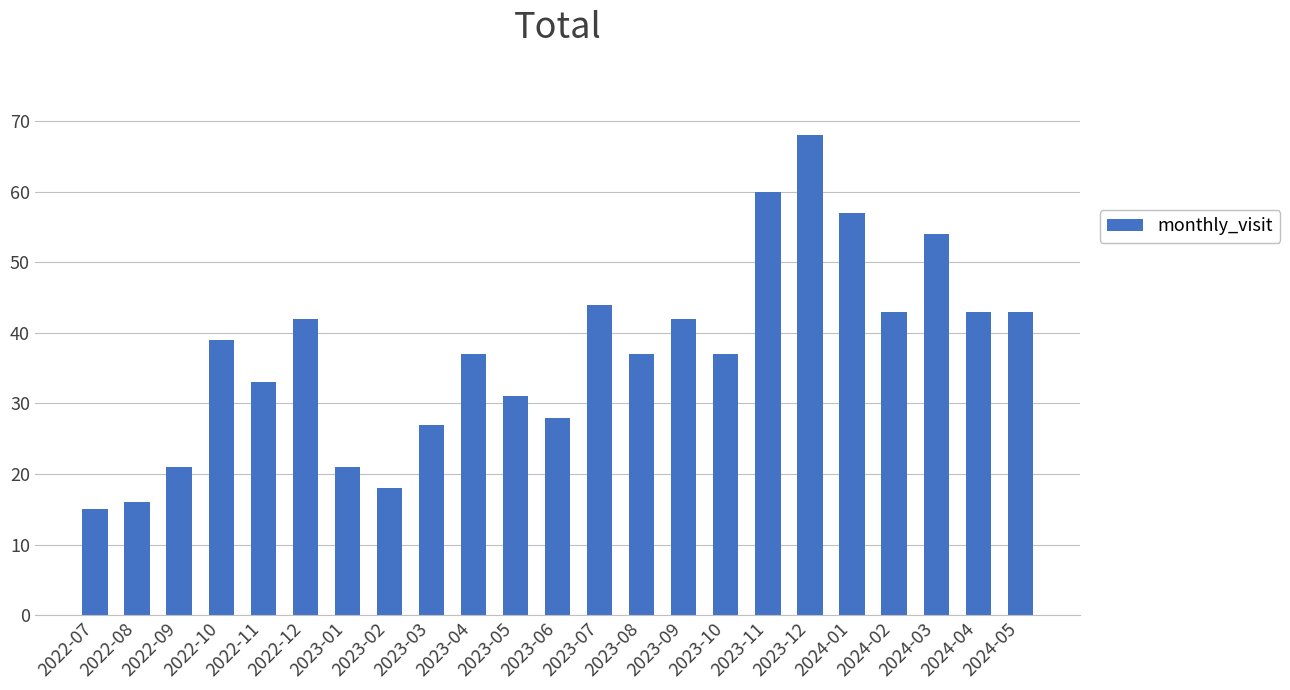

What is the label of the 17th bar from the left?

2023-11